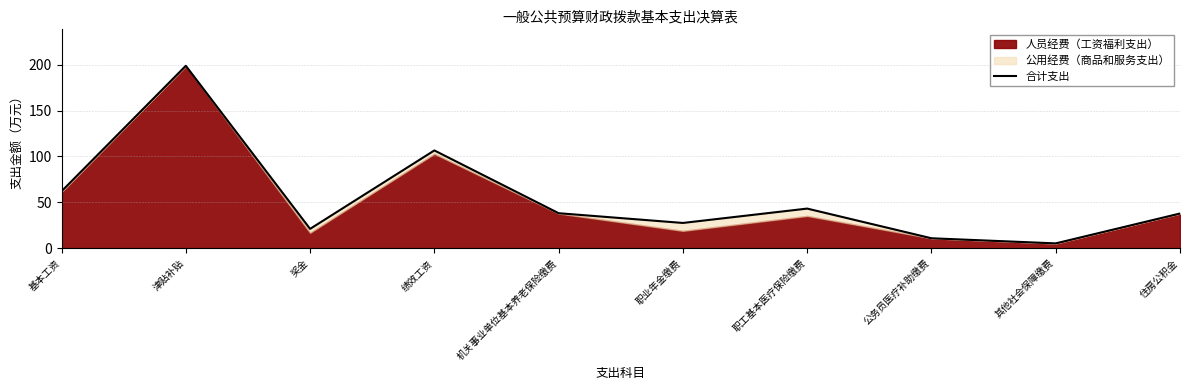

What is the difference between the maximum and minimum values?

193.6